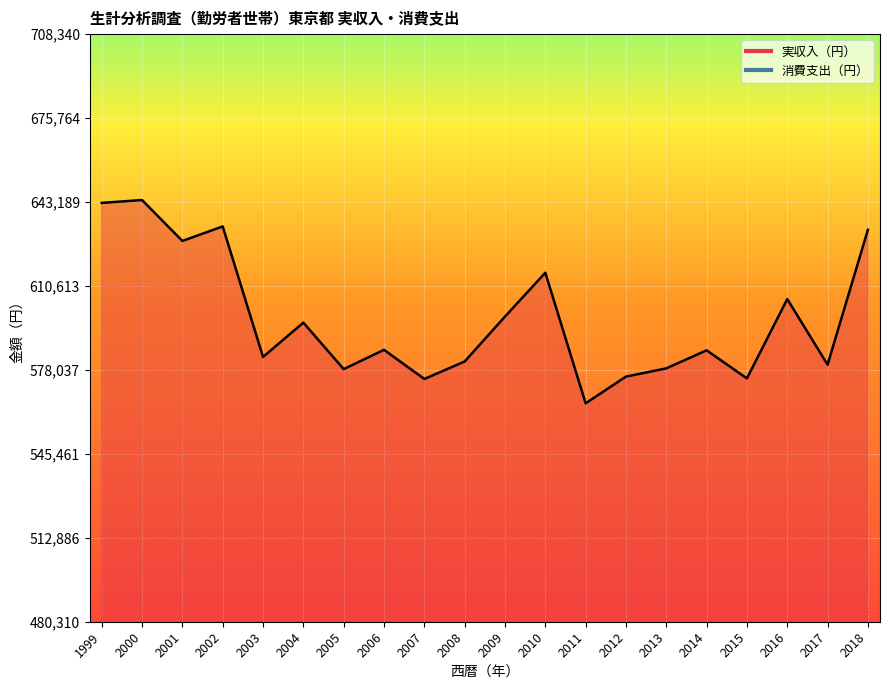

True or false: 消費支出（円） has a value of 490604 at 2012.

False